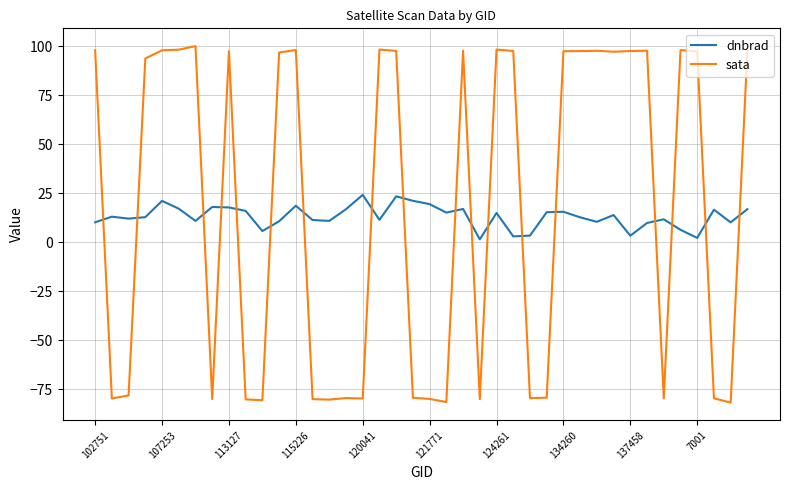

What is the difference between the second highest and second lowest values in the dnbrad series?

21.2